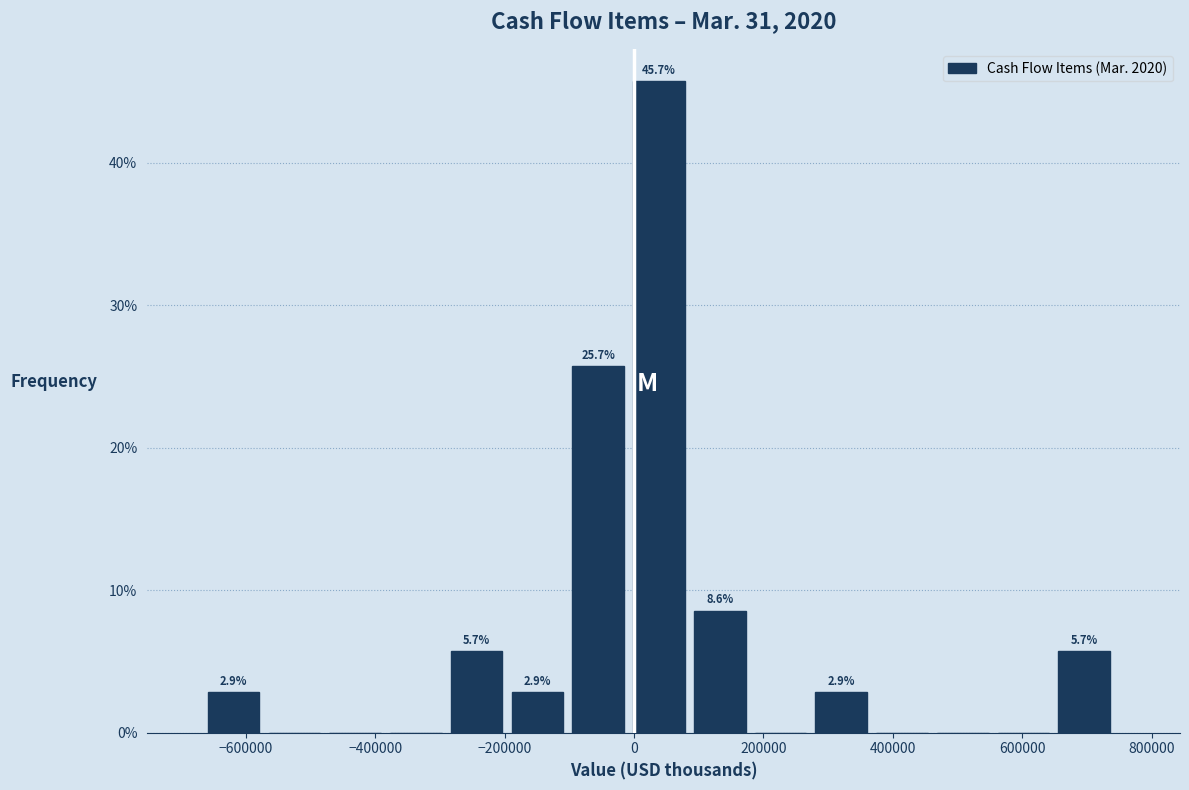

Over which range of the x-axis is the bar tallest?

0 to 100000